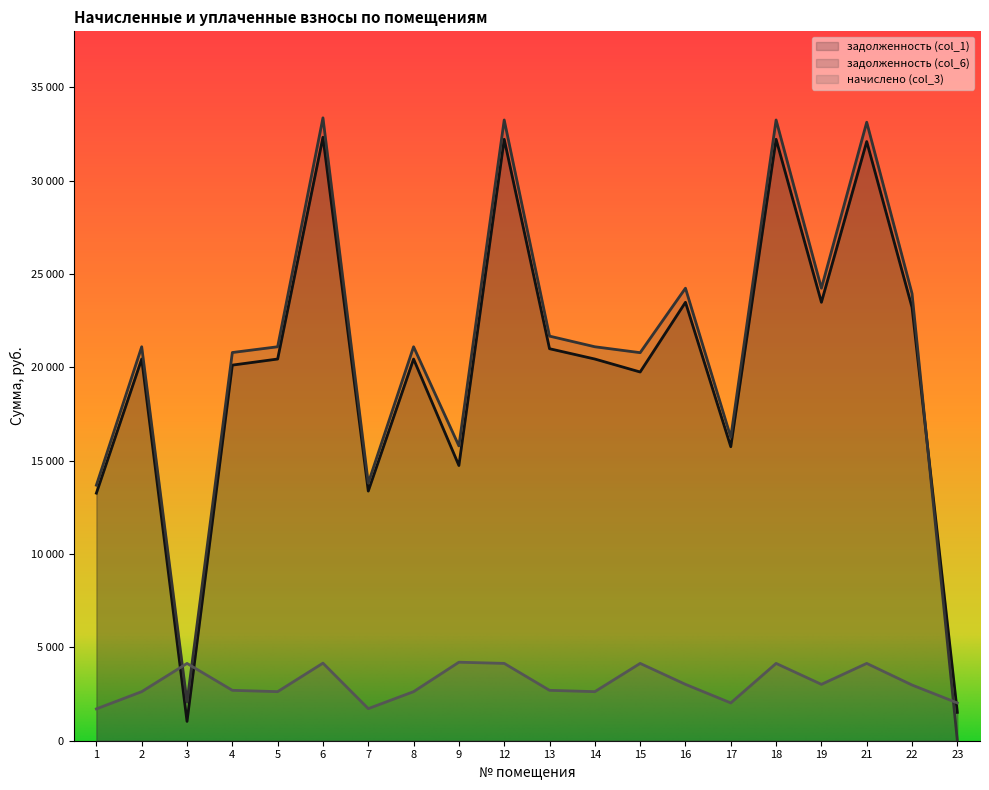

What is the total value across all series at 19?

50745.1